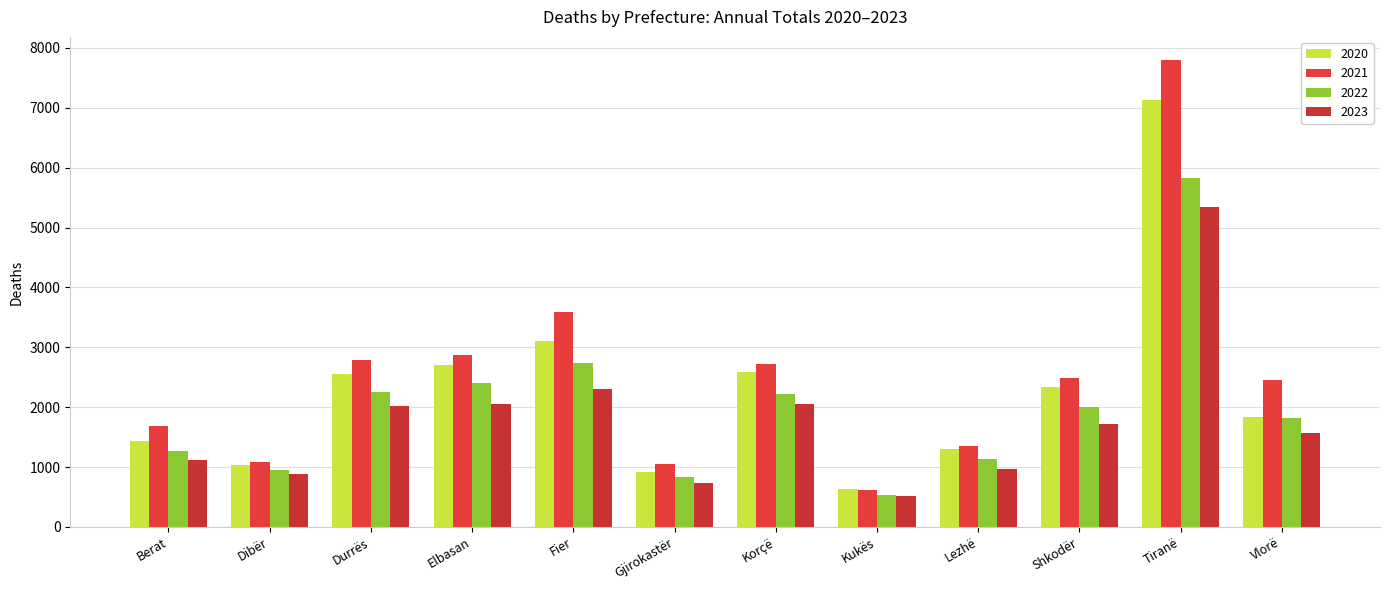

What position from the right is Shkodër?

3